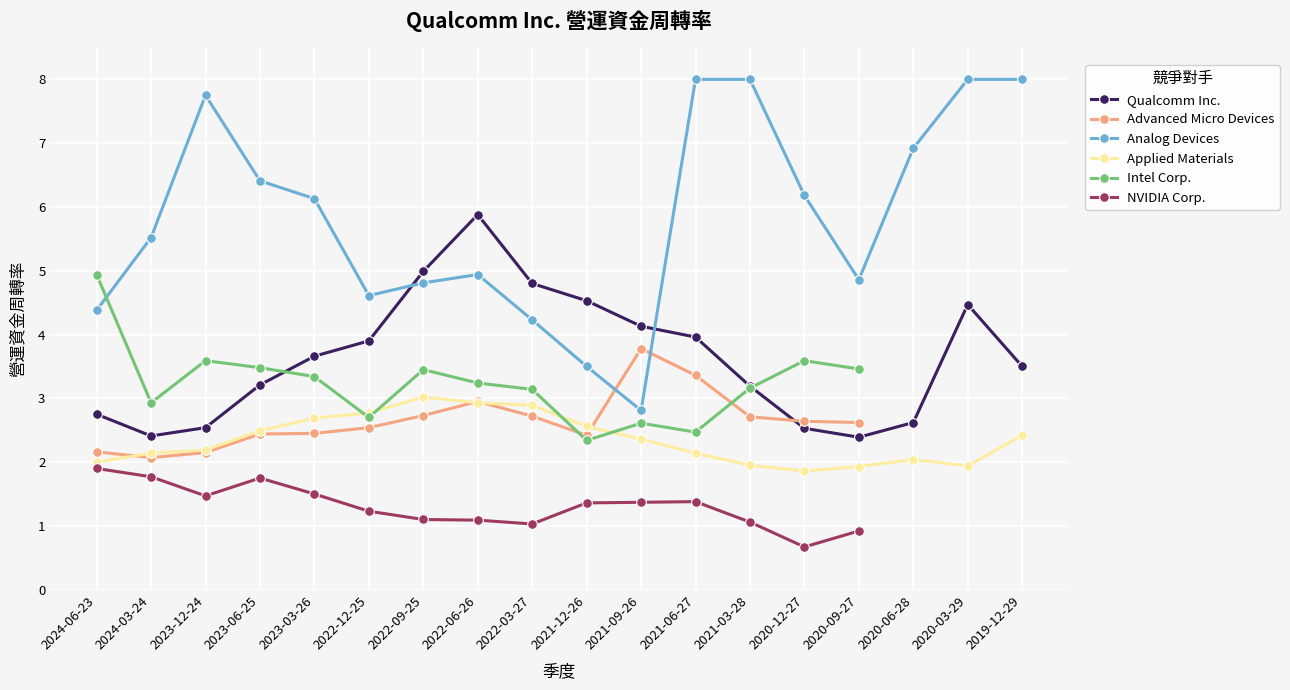

True or false: Analog Devices and Qualcomm Inc. cross at least once.

True